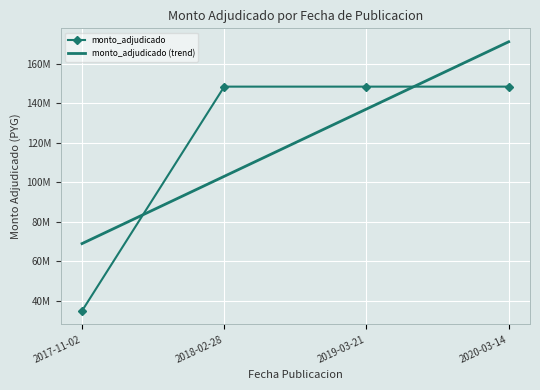

Reading right to left, transcribe all the data shown in this chart.

monto_adjudicado: 148500000.0	148500000.0	148500000.0	35000000.0
monto_adjudicado (trend): 171200000.0	137150000.0	103100000.0	69050000.0